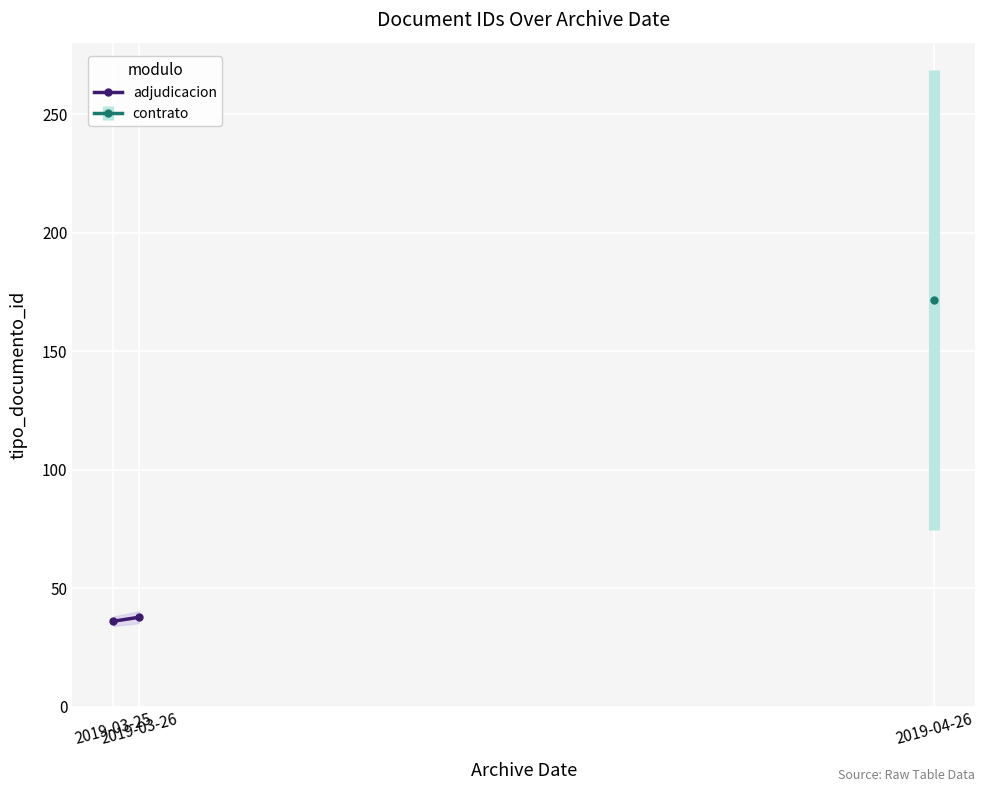

What is the difference between the maximum and minimum values?

1.7